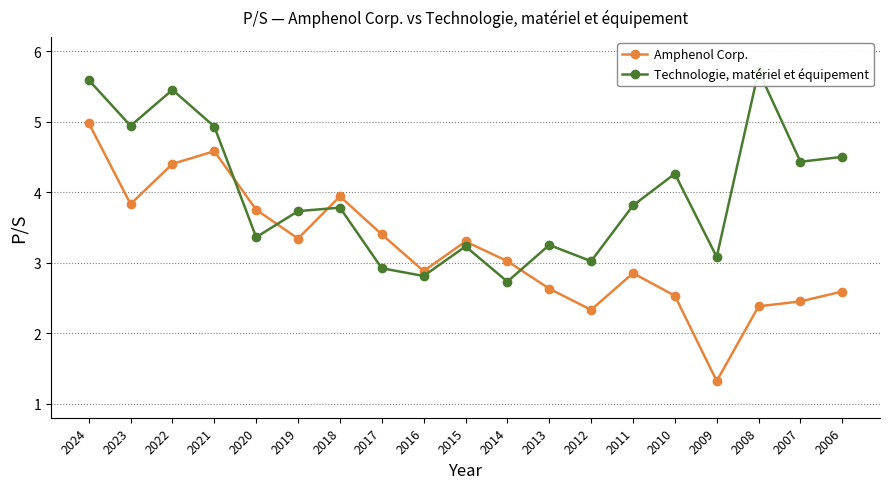

How many categories are shown in the chart?

19